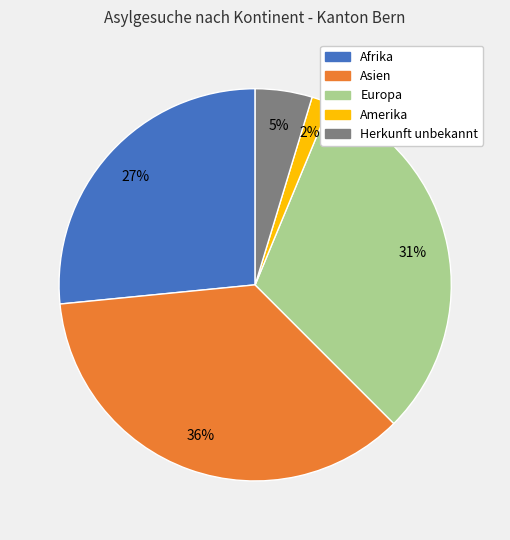

Which category has the smallest portion of the pie?

Amerika